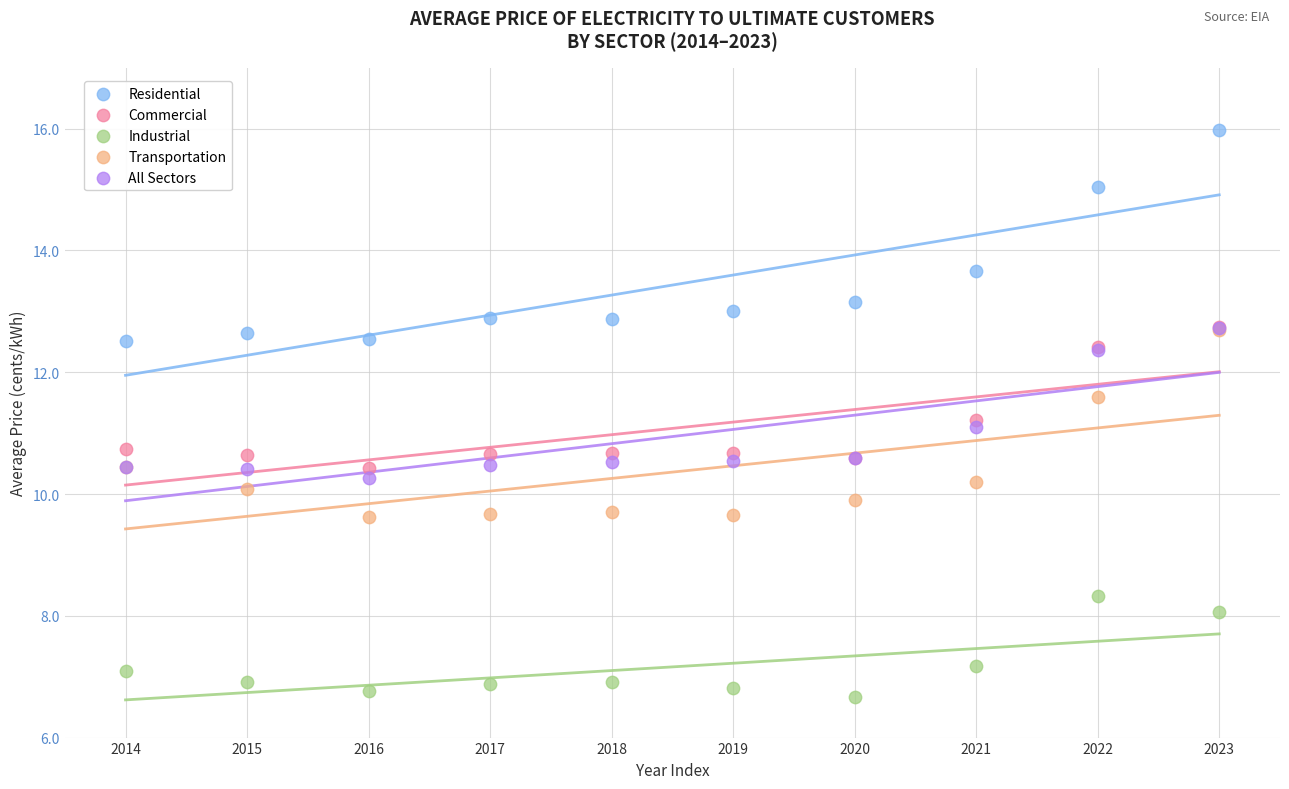

Which series has the widest spread of Y values?

Residential